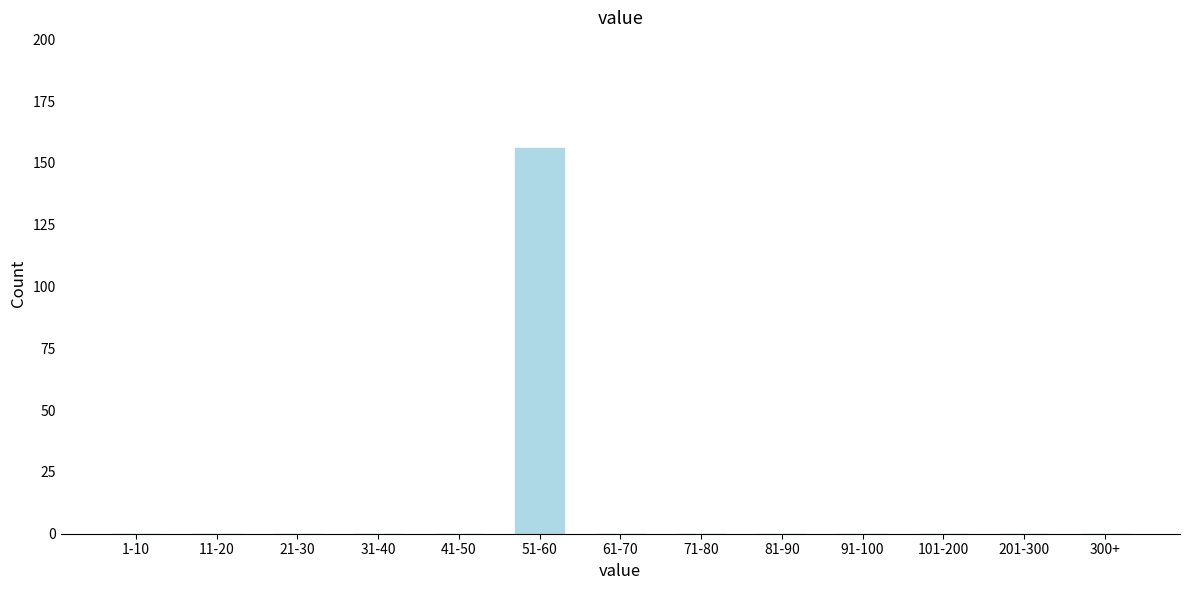

Reading left to right, transcribe all the data shown in this chart.

1-10=0	11-20=0	21-30=0	31-40=0	41-50=0	51-60=156	61-70=0	71-80=0	81-90=0	91-100=0	101-200=0	201-300=0	300+=0